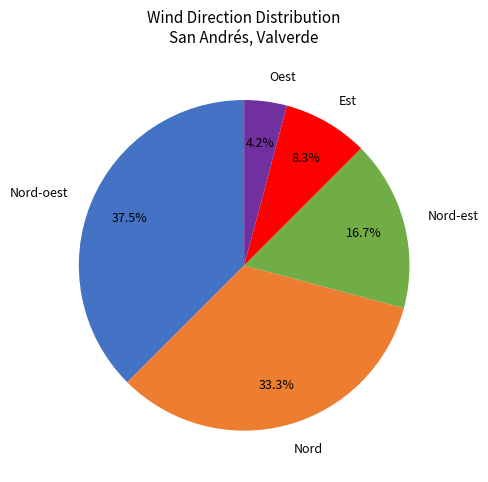

The Nord-oest slice represents 46% of the pie. True or false?

False